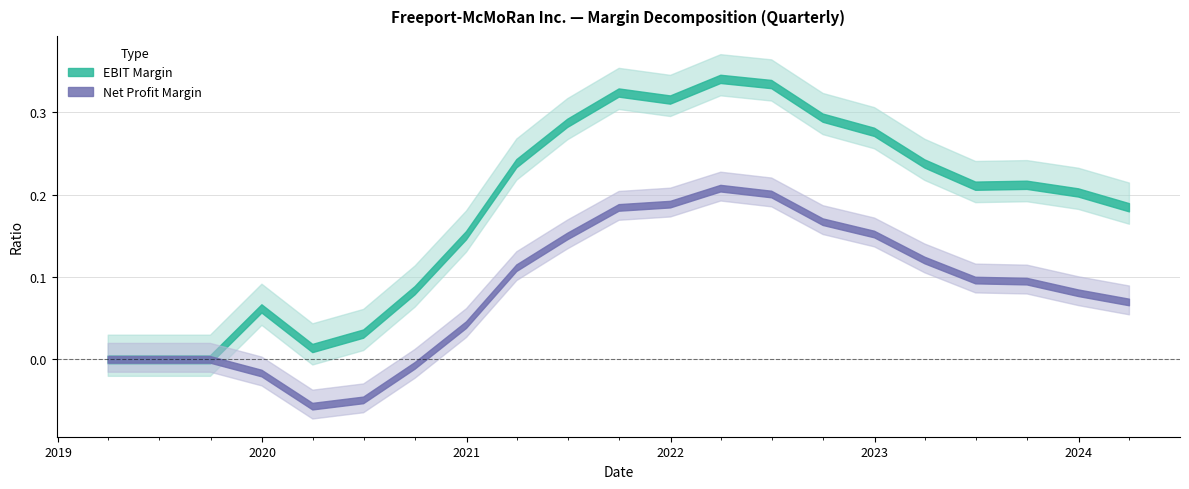

True or false: EBIT Margin and Net Profit Margin intersect in this chart.

False